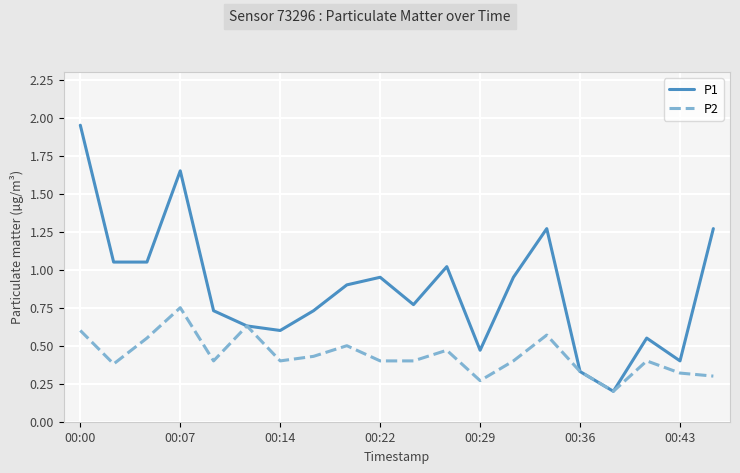

Which series has the largest total across all categories?

P1